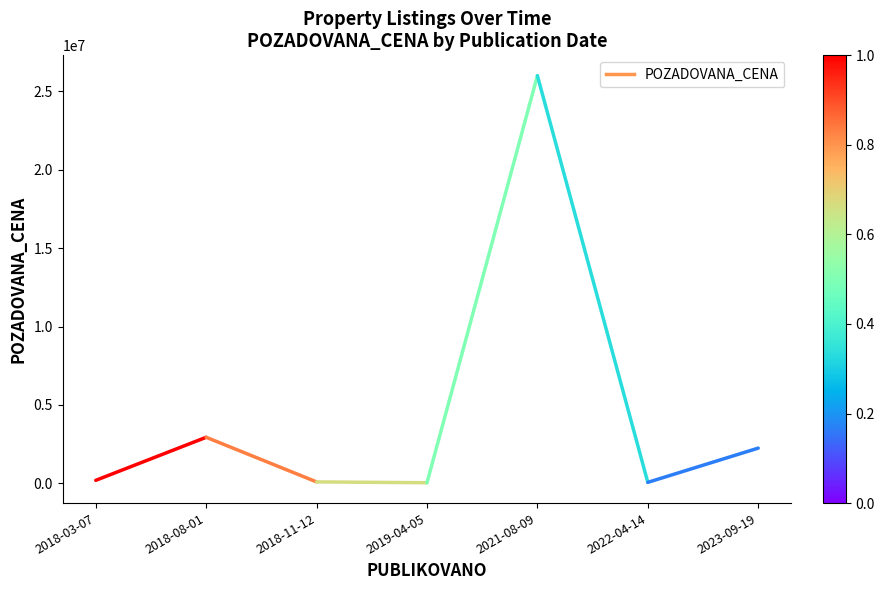

What is the smallest value displayed?

196280